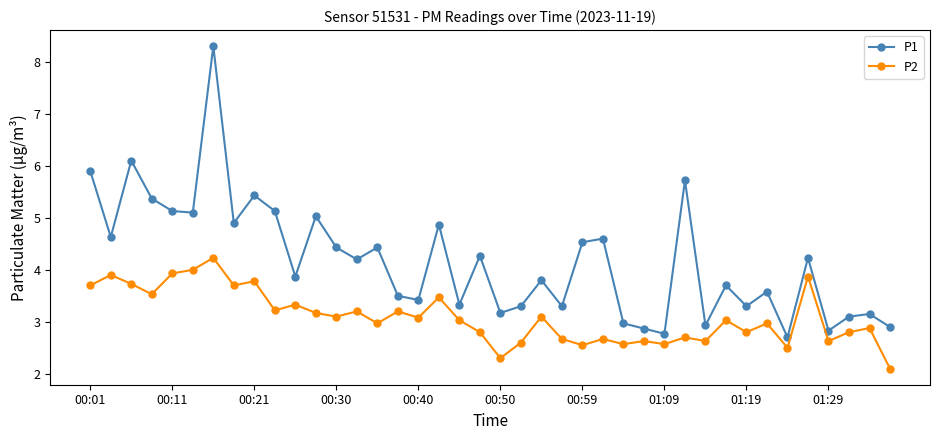

Rank the series by their average value, from lowest to highest.

P2, P1